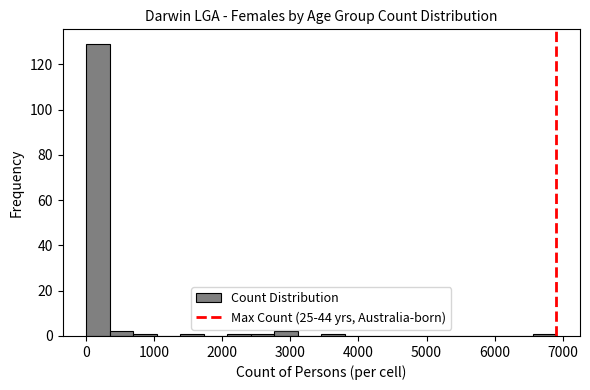

Around what value on the x-axis is the tallest bar? Give the approximate position of its centre, as read against the axis.

200